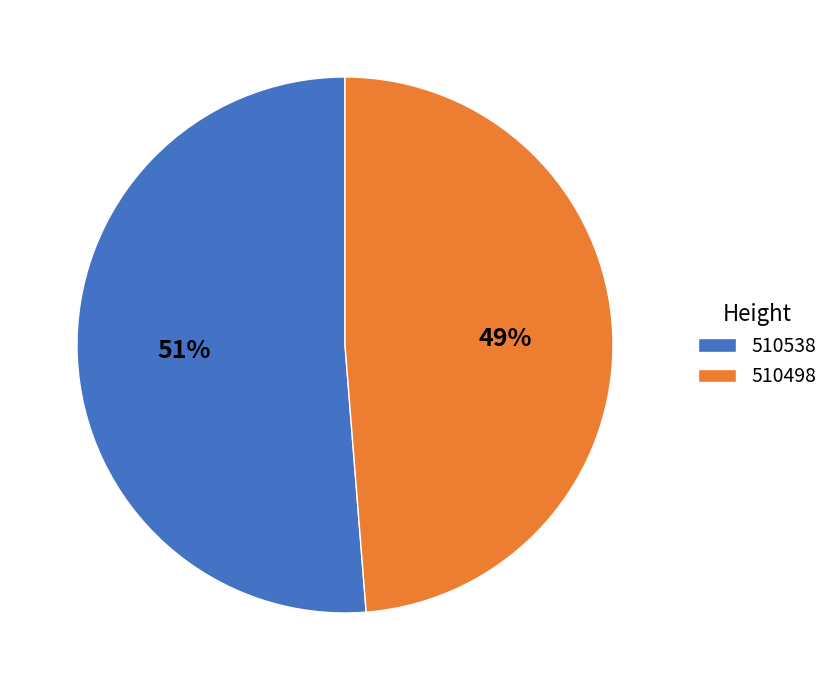

Between 510538 and 510498, which is larger?

510538